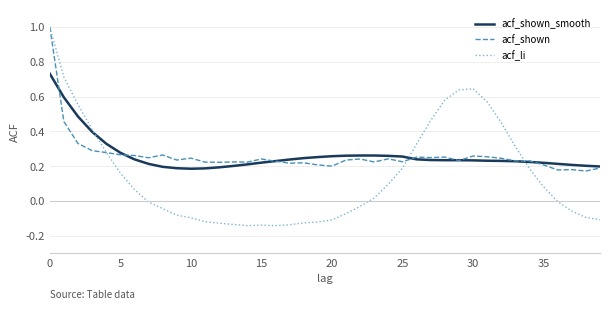

What is the maximum value for acf_shown?

1.0